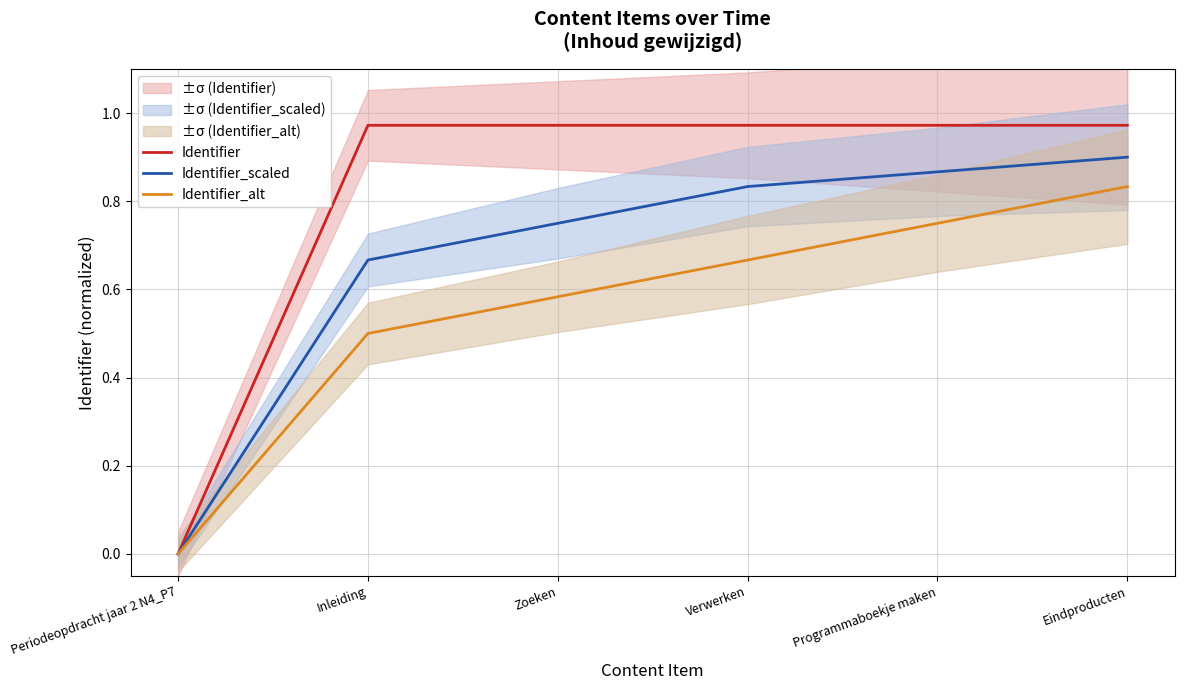

What is the difference between the second highest and second lowest values in the Identifier_scaled series?

0.2